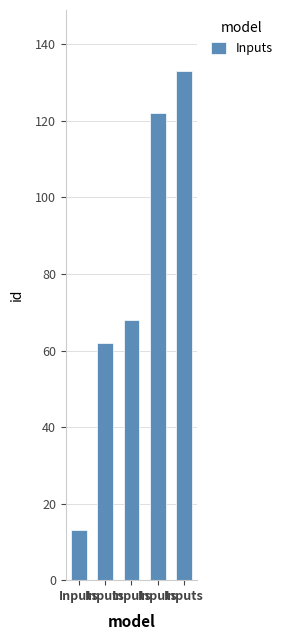

The chart shows a value of 133 at Inputs. True or false?

True